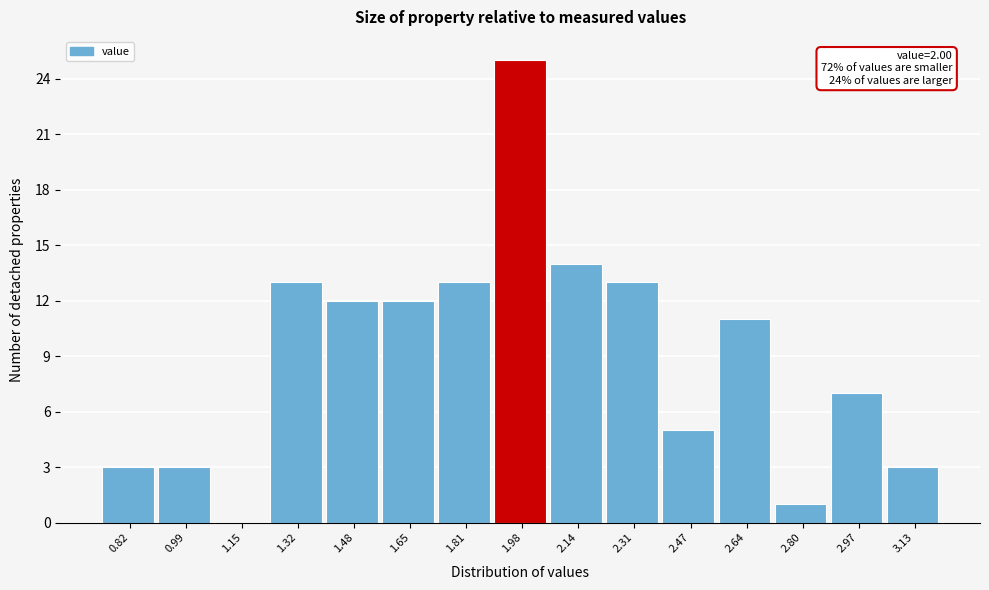

Reading left to right, transcribe all the data shown in this chart.

0.82=3	0.99=3	1.15=0	1.32=13	1.48=12	1.65=12	1.81=13	1.98=25	2.14=14	2.31=13	2.47=5	2.64=11	2.80=1	2.97=7	3.13=3